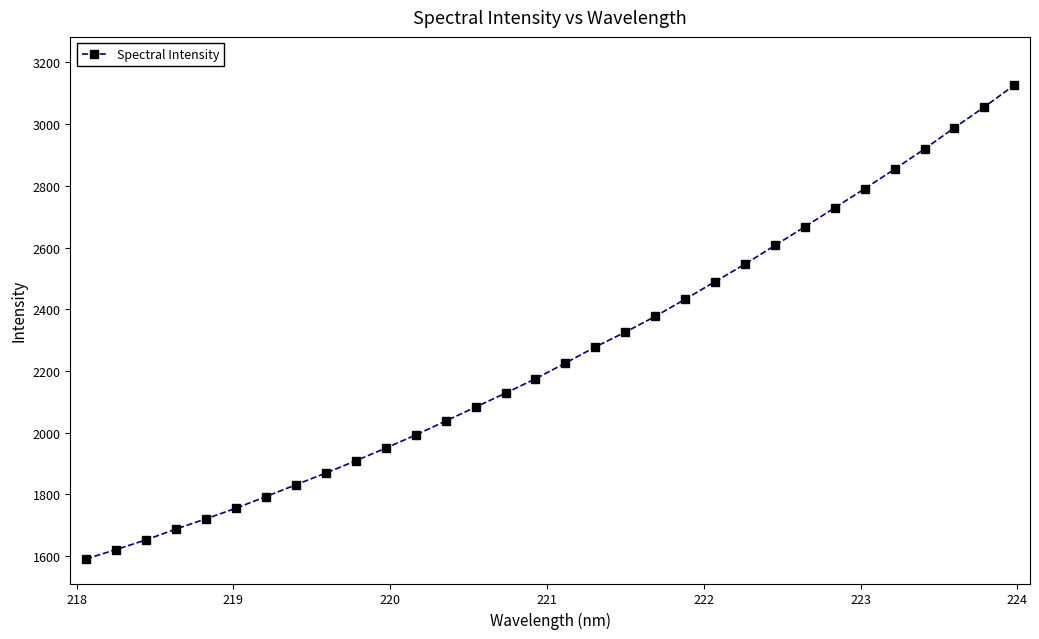

What is the greatest value displayed?

3126.6